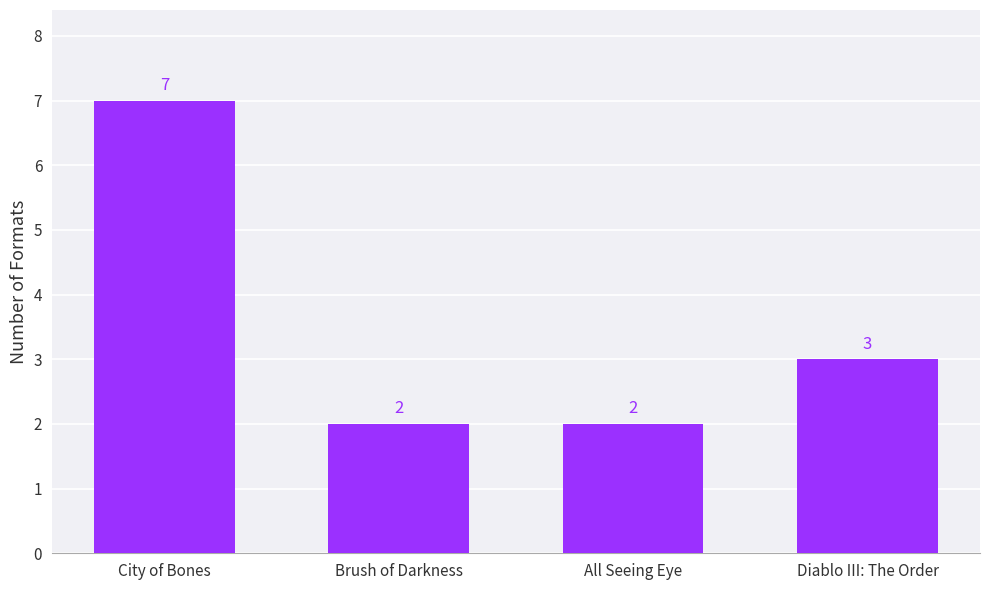

Which label corresponds to the largest value in the chart?

City of Bones